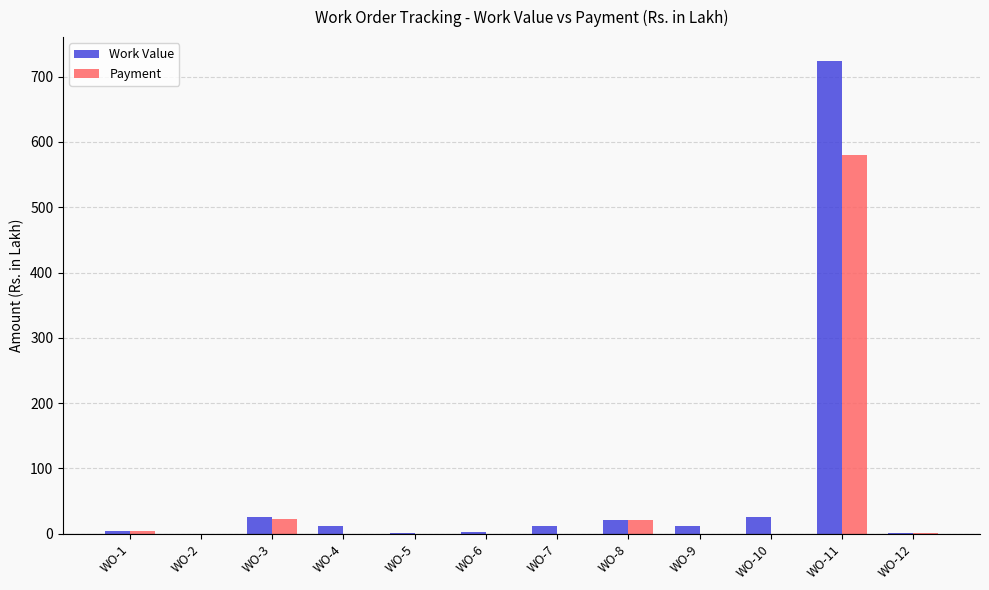

Does the chart contain stacked bars?

No